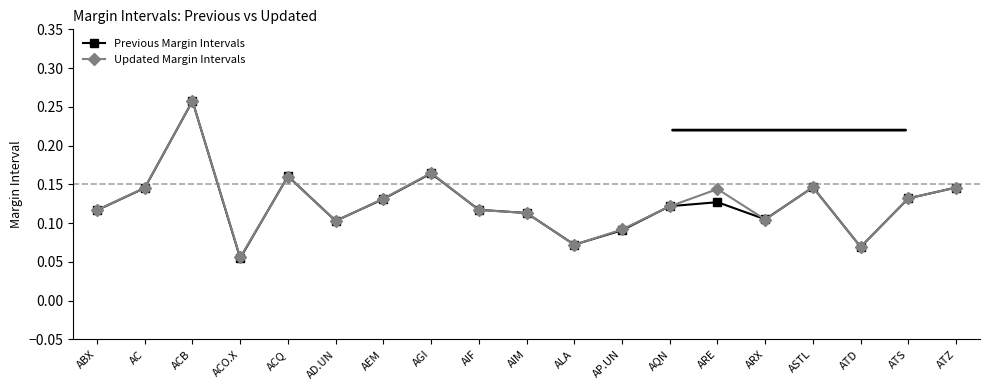

At which category does Updated Margin Intervals reach its first local valley?

ACO.X